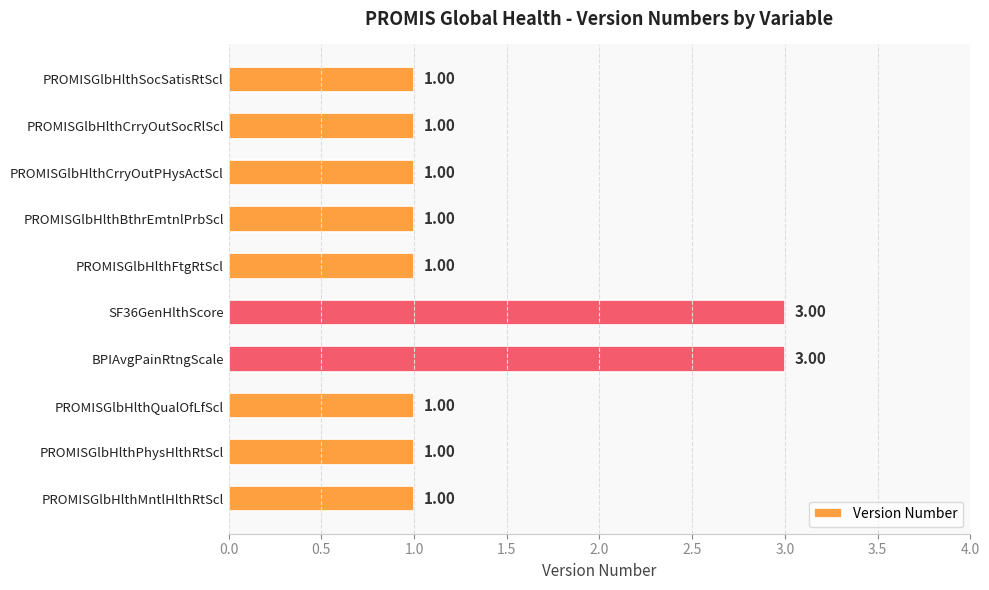

What is the label of the 9th bar from the bottom?

PROMISGlbHlthCrryOutSocRlScl